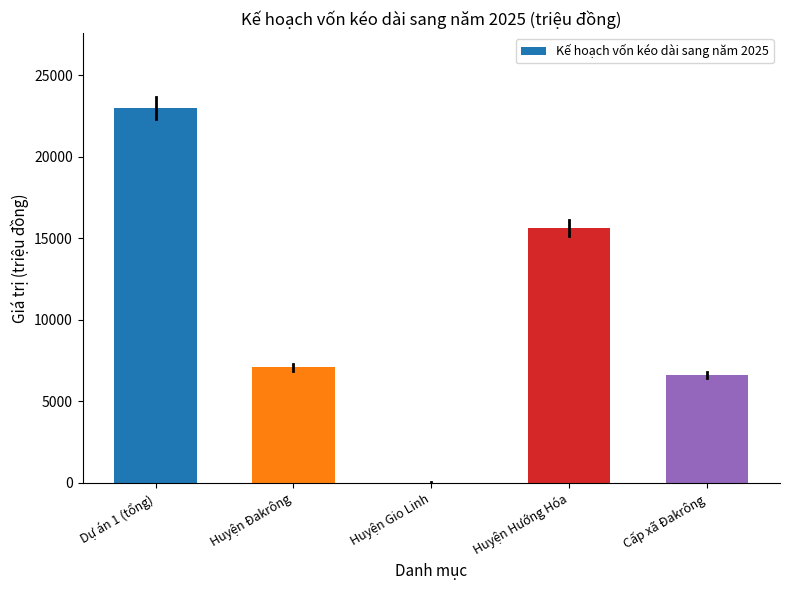

Where is the data nearest to the value 11513?

Huyện Hướng Hóa